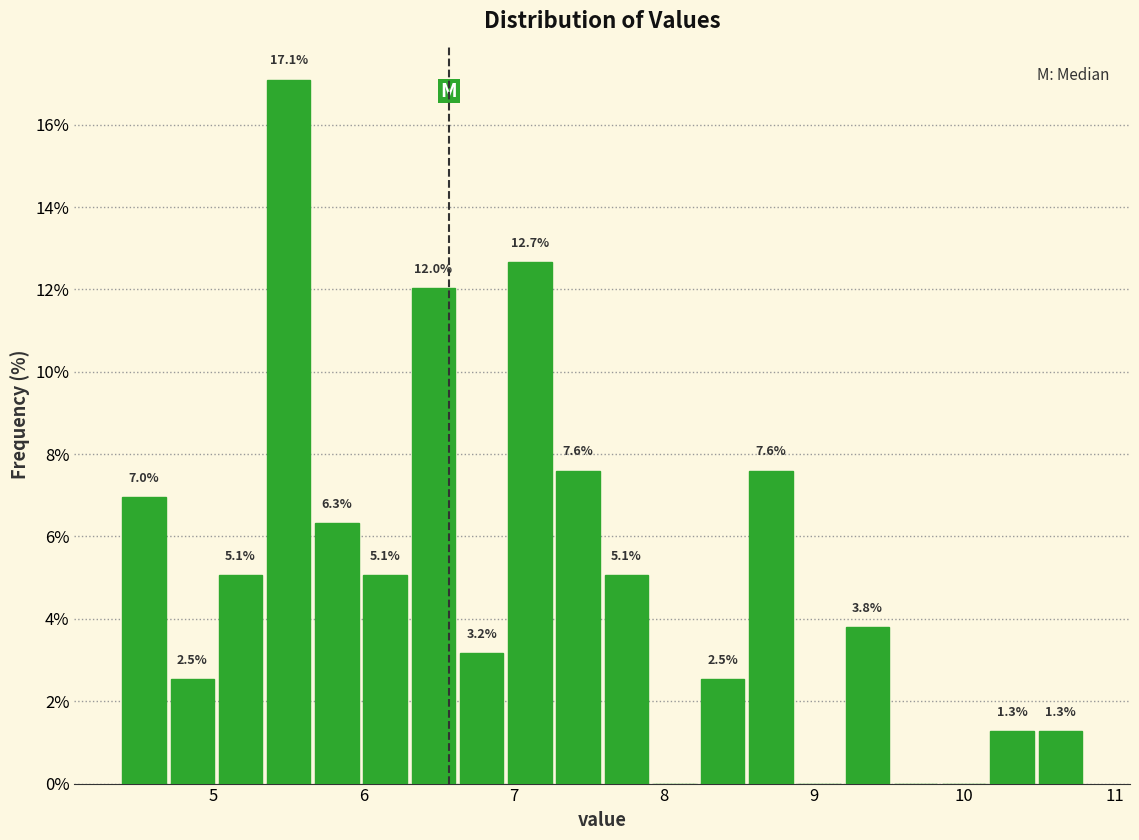

Read against the x-axis, roughly where is the centre of the tallest bar?

5.5